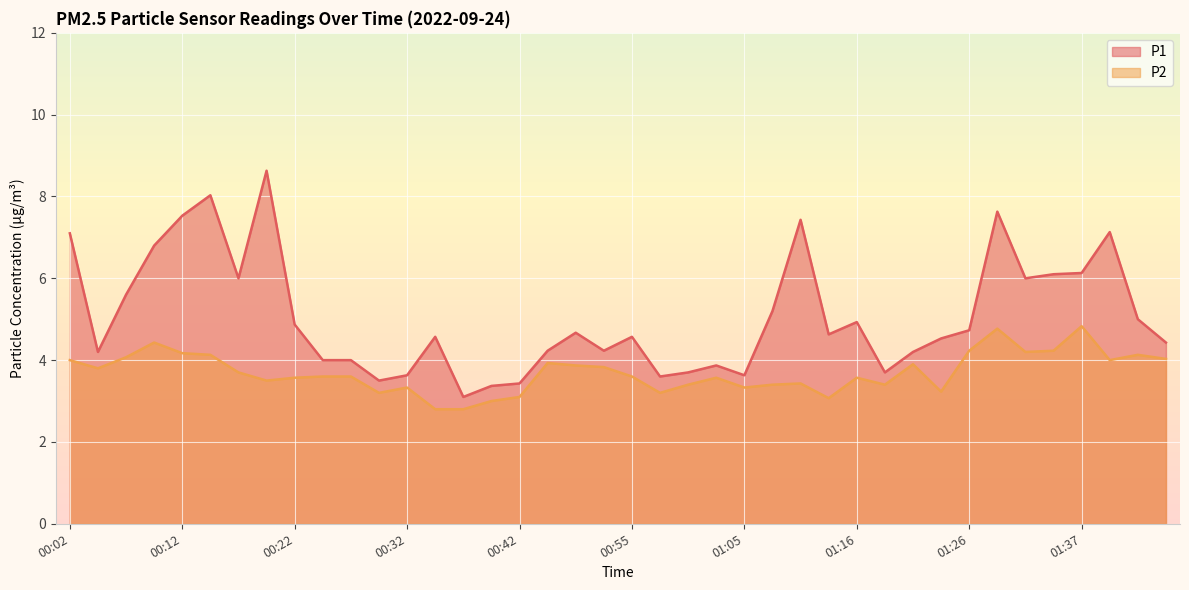

True or false: P2 and P1 cross at least once.

False